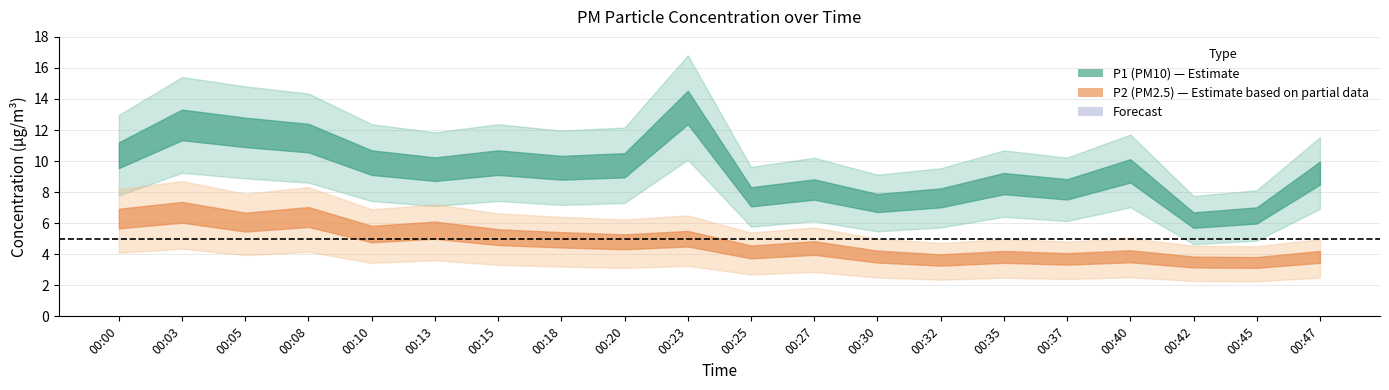

Reading right to left, what are all the values shown in this chart?

P1: 00:47=9.2	00:45=6.5	00:42=6.2	00:40=9.4	00:37=8.2	00:35=8.6	00:32=7.6	00:30=7.3	00:27=8.2	00:25=7.7	00:23=13.4	00:20=9.7	00:18=9.6	00:15=9.9	00:13=9.5	00:10=9.9	00:08=11.5	00:05=11.8	00:03=12.3	00:00=10.4
P2: 00:47=3.8	00:45=3.5	00:42=3.5	00:40=3.9	00:37=3.7	00:35=3.8	00:32=3.6	00:30=3.9	00:27=4.4	00:25=4.2	00:23=5.0	00:20=4.8	00:18=4.9	00:15=5.1	00:13=5.5	00:10=5.3	00:08=6.4	00:05=6.1	00:03=6.7	00:00=6.3